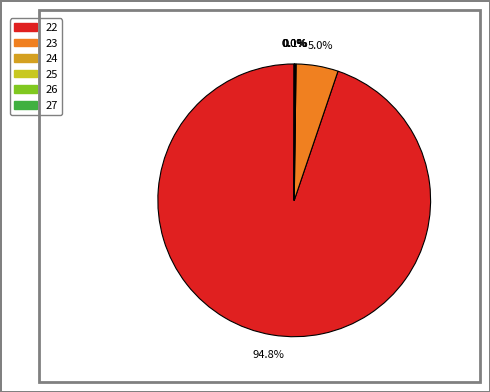

Which slice is the largest?

22